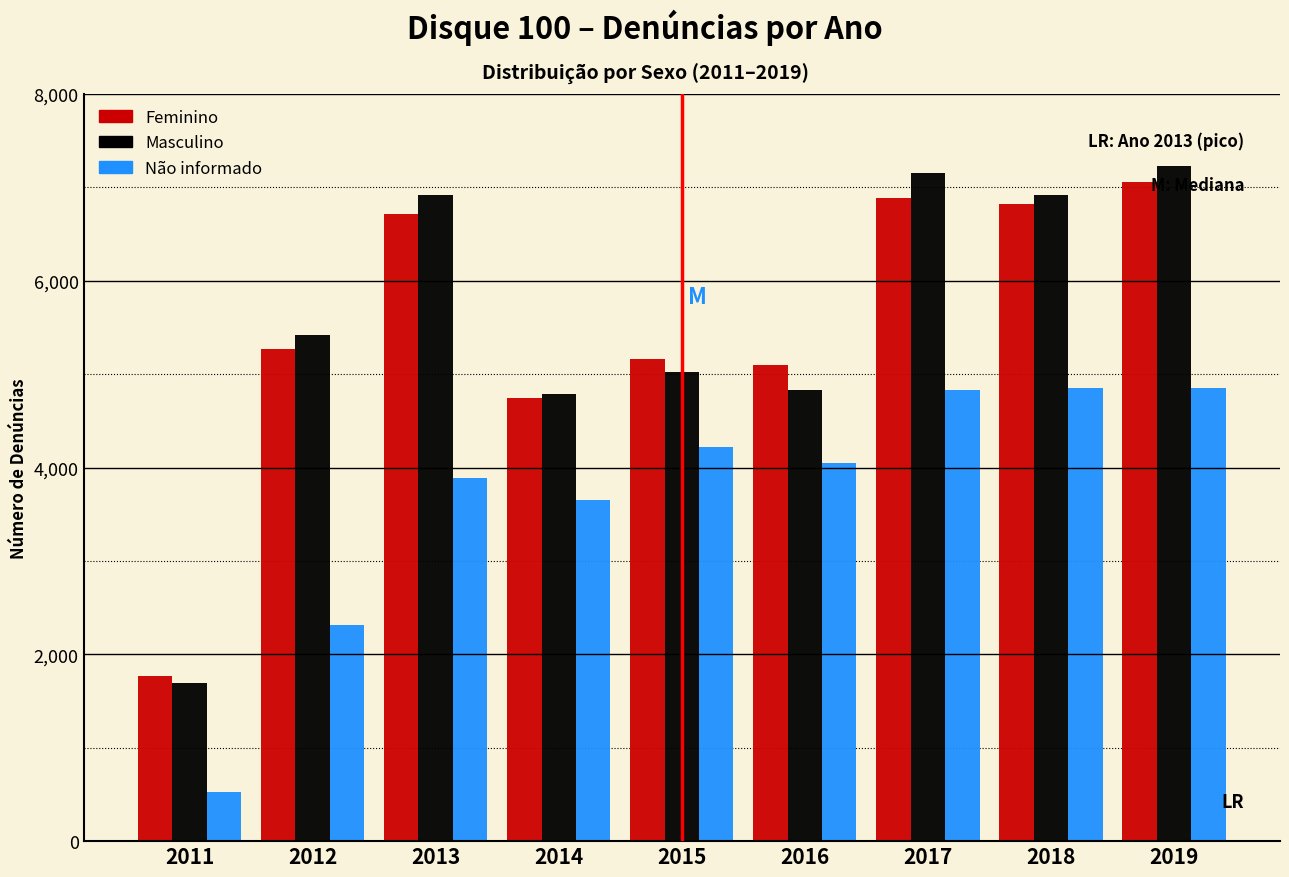

Where is Masculino nearest to the value 4458?

2014